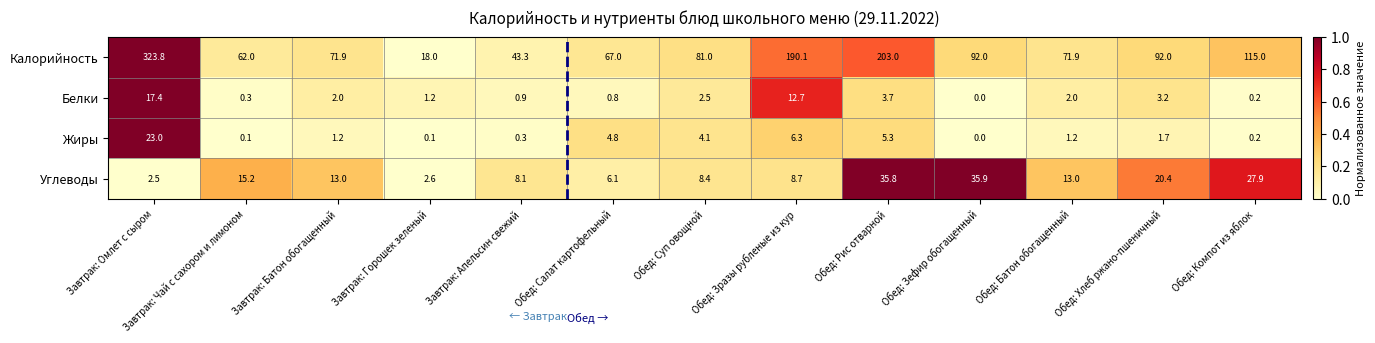

How many series are shown in this chart?

4